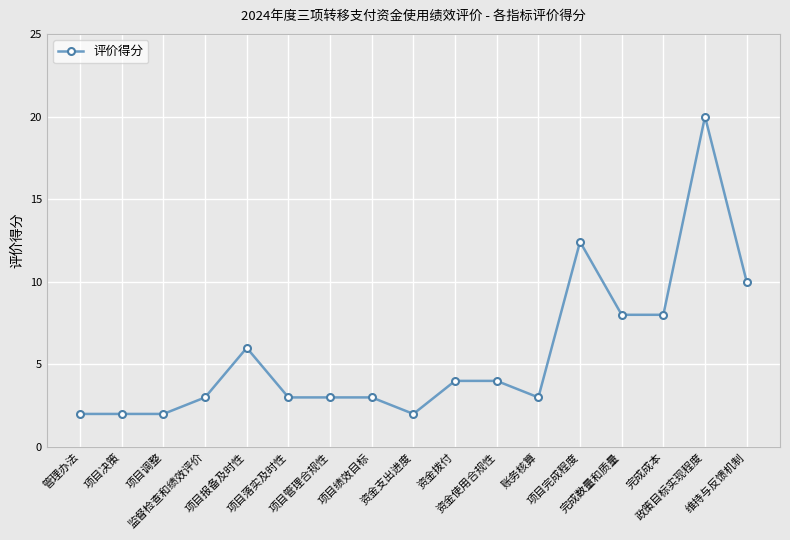

Reading left to right, transcribe all the data shown in this chart.

管理办法=2.0	项目决策=2.0	项目调整=2.0	监督检查和绩效评价=3.0	项目报备及时性=6.0	项目落实及时性=3.0	项目管理合规性=3.0	项目绩效目标=3.0	资金支出进度=2.0	资金拨付=4.0	资金使用合规性=4.0	账务核算=3.0	项目完成程度=12.4	完成数量和质量=8.0	完成成本=8.0	政策目标实现程度=20.0	维持与反馈机制=10.0